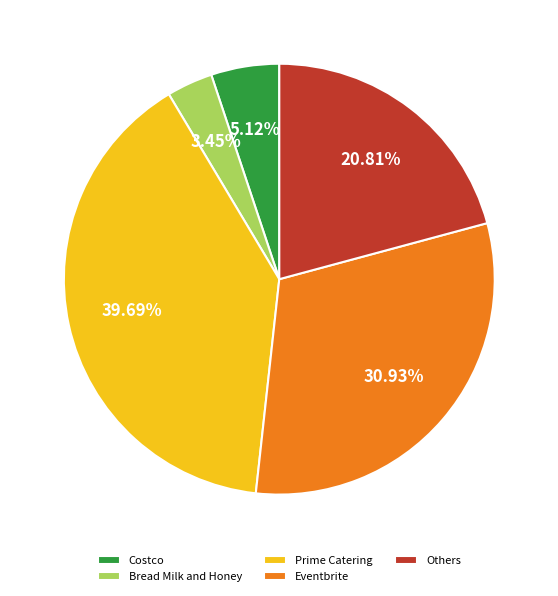

Count the number of slices in the pie.

5